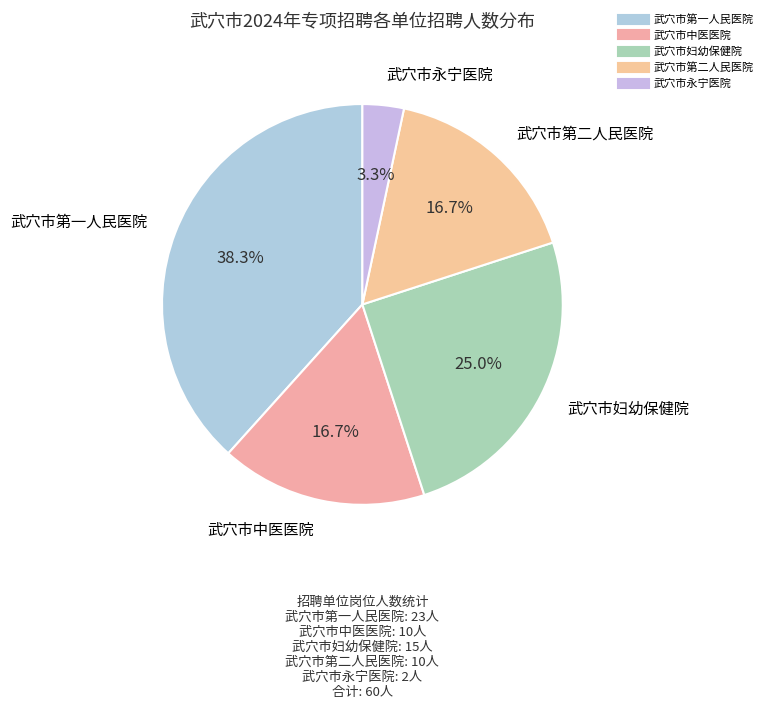

To the nearest percent, what is the average slice percentage?

20%